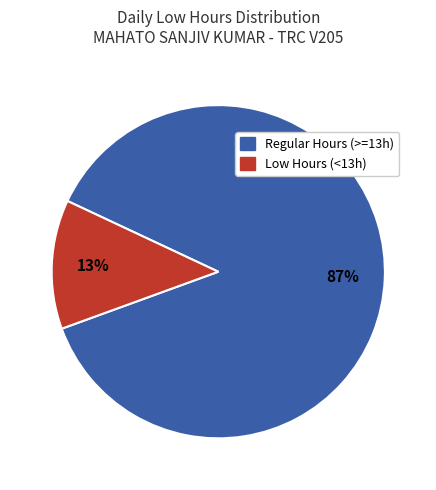

To the nearest percent, what portion does Low Hours (<13h) represent?

13%